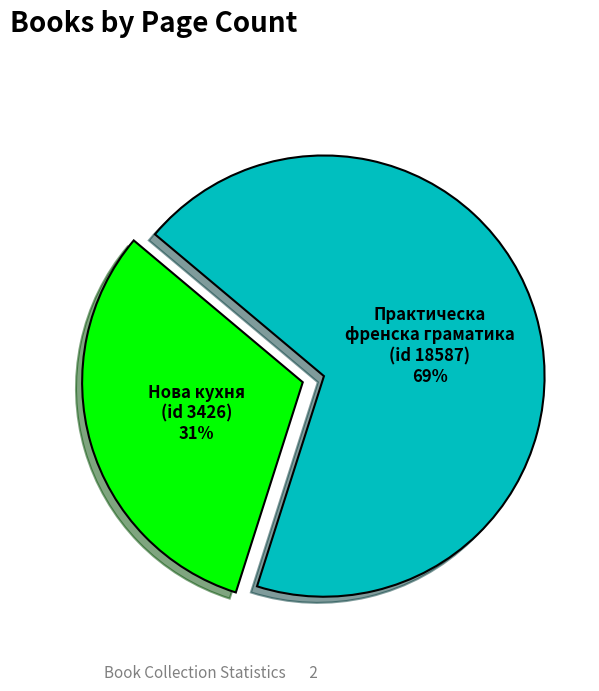

Rank the categories by value from highest to lowest.

Практическа френска граматика (id 18587), Нова кухня (id 3426)